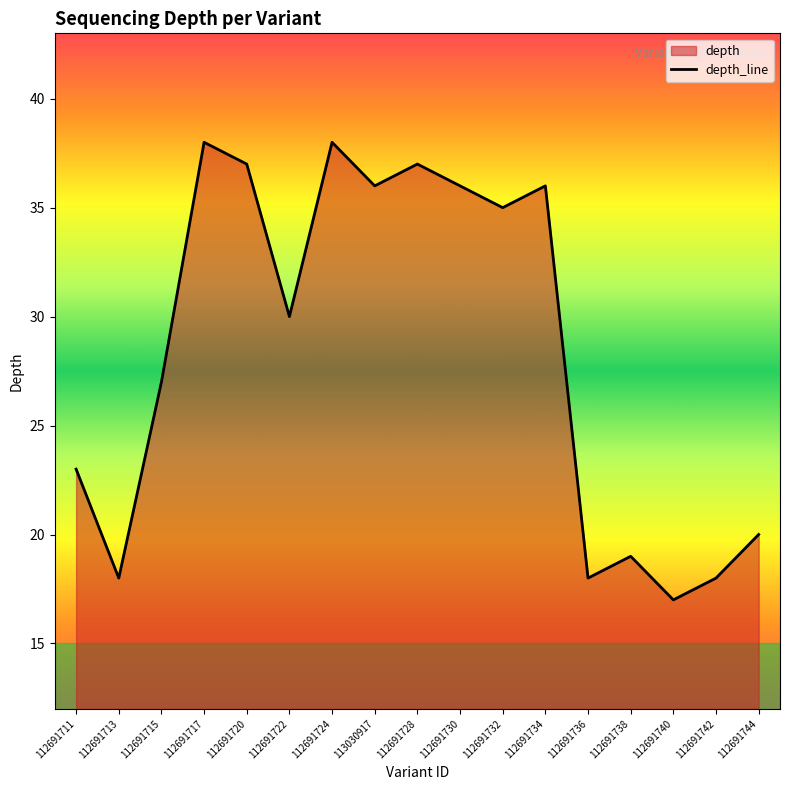

What is the value of the 12th point from the left?

36